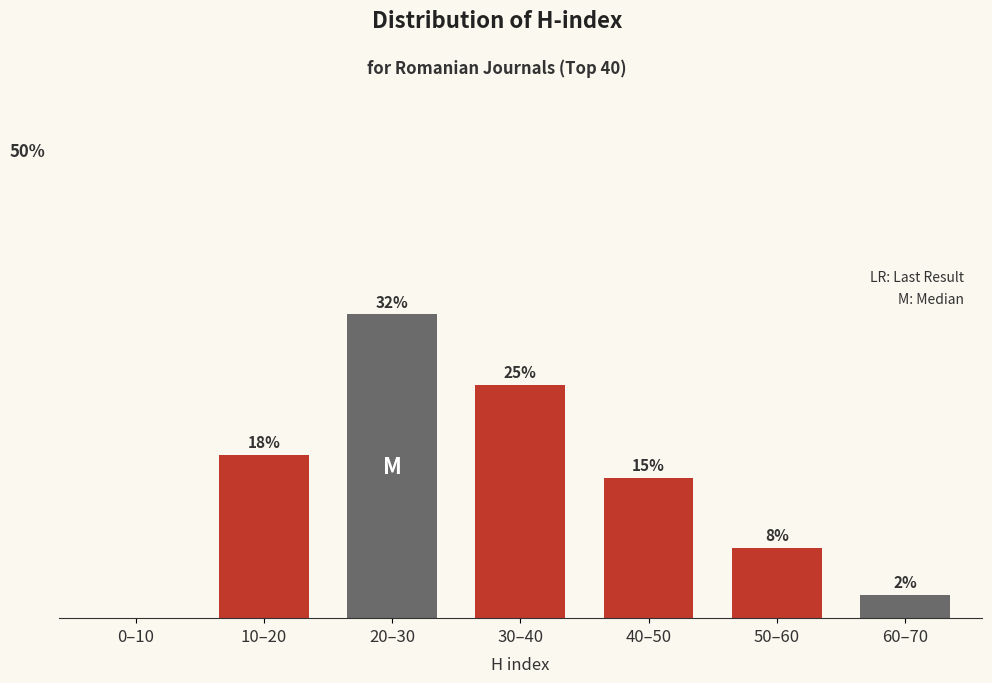

Are the bars horizontal?

No